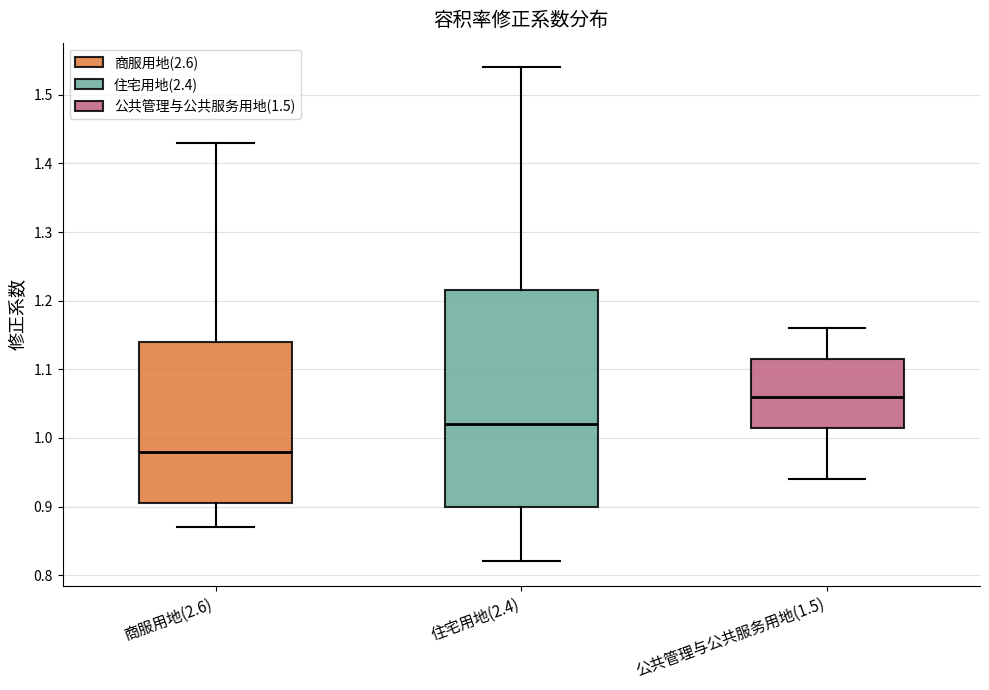

Where does the upper whisker of the box for 住宅用地(2.4) end on the y-axis? The values are not printed on the chart, so give them approximately, as read against the axis.

1.54